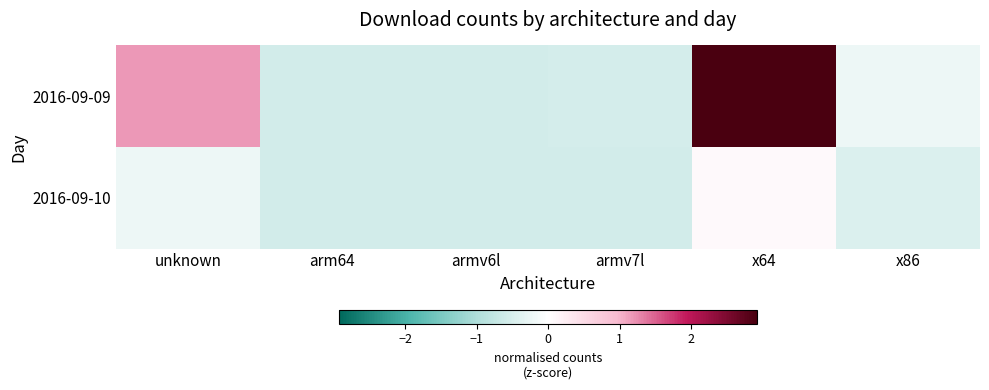

Reading left to right, extract all data points from this chart.

2016-09-09: unknown=1.2	arm64=-0.6	armv6l=-0.6	armv7l=-0.5	x64=2.9	x86=-0.2
2016-09-10: unknown=-0.2	arm64=-0.6	armv6l=-0.6	armv7l=-0.6	x64=0.1	x86=-0.4